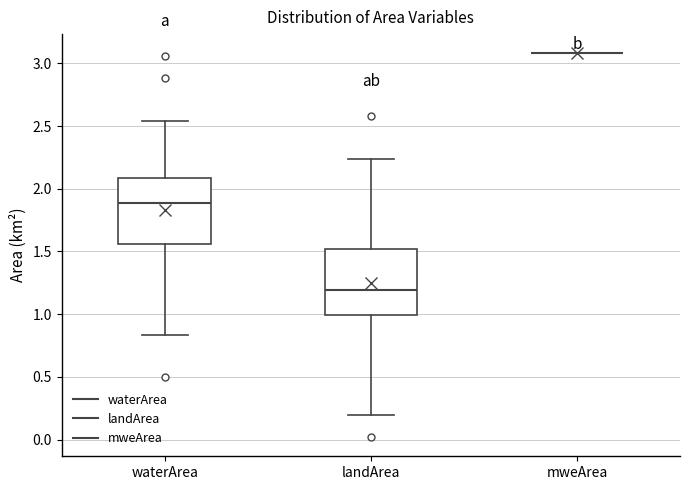

Reading left to right, read every box against the y-axis: the position of its median line, the range the box covers, and the ends of its whiskers. The values are not printed on the chart, so give them approximately, as read against the axis.

waterArea: median 1.90, box 1.55 to 2.10, whiskers 0.85 to 2.55
landArea: median 1.20, box 1.00 to 1.50, whiskers 0.20 to 2.25
mweArea: box collapsed to a line at 3.10, whiskers 3.10 to 3.10